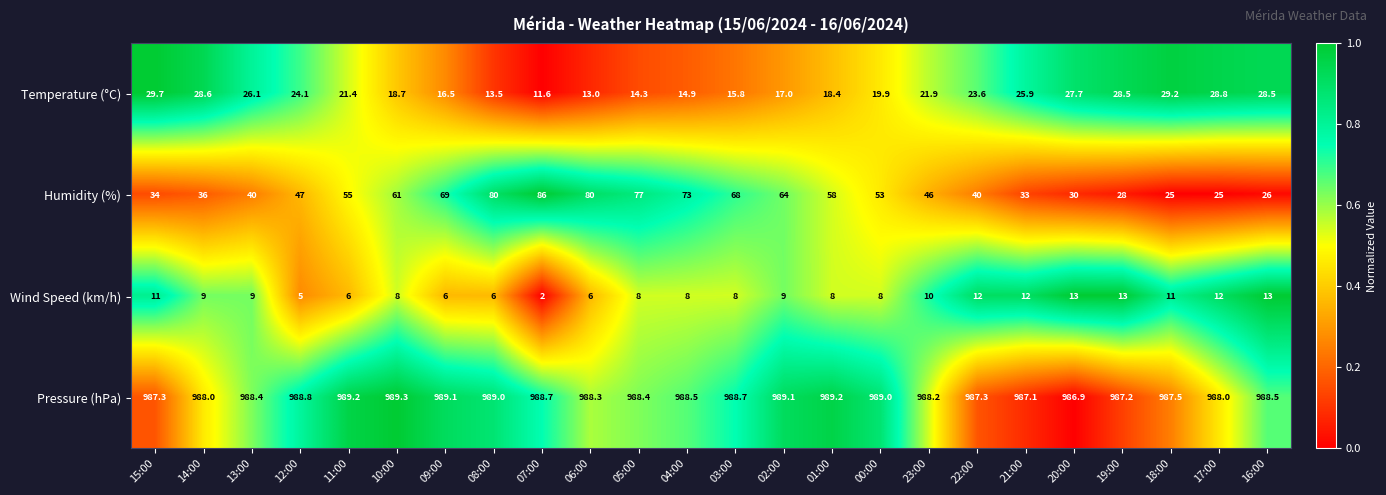

List the series in order of their peak value, lowest first.

Wind Speed (km/h), Temperature (°C), Humidity (%), Pressure (hPa)